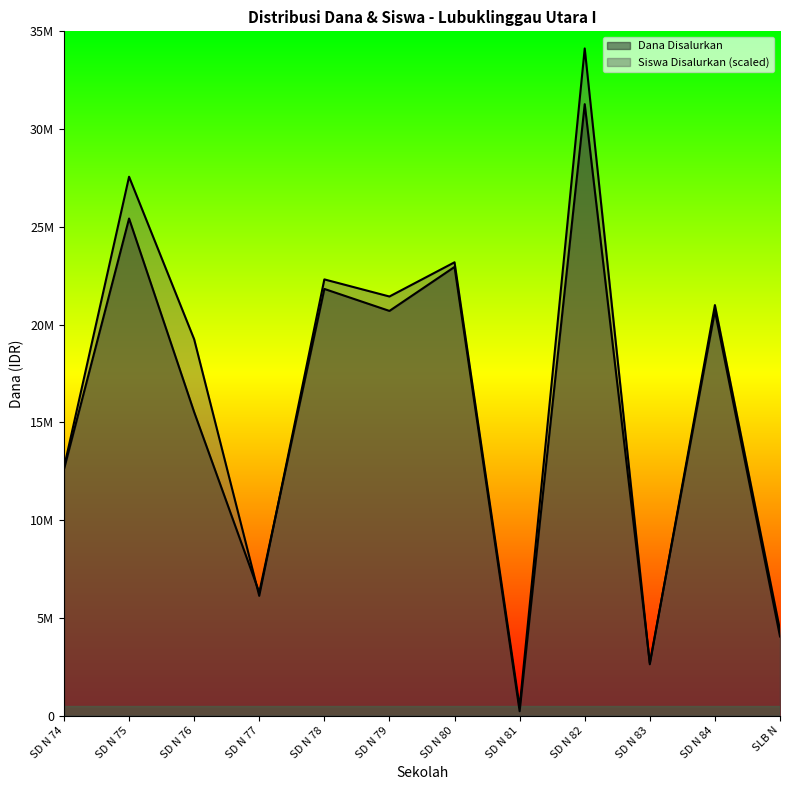

Rank the series at SD N 74 from lowest to highest value.

Dana Disalurkan, Siswa Disalurkan